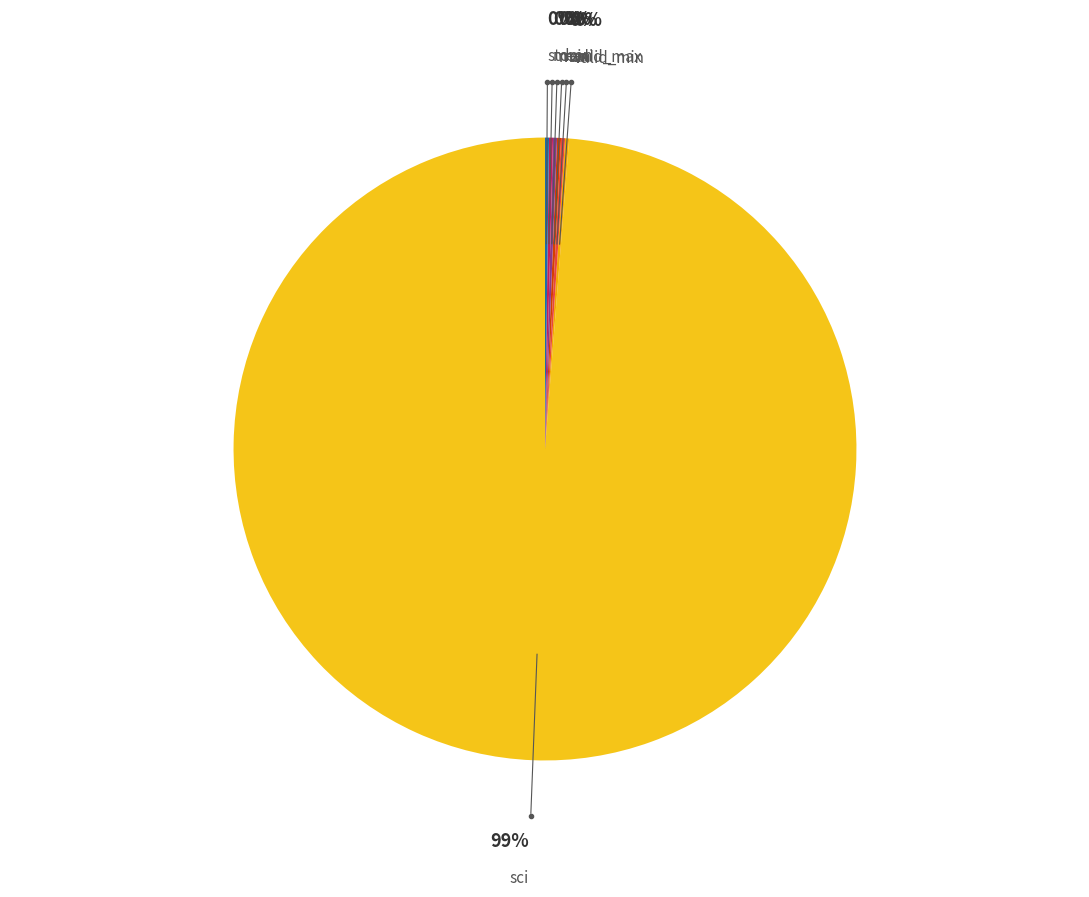

Which slice represents more than half of the pie?

sci